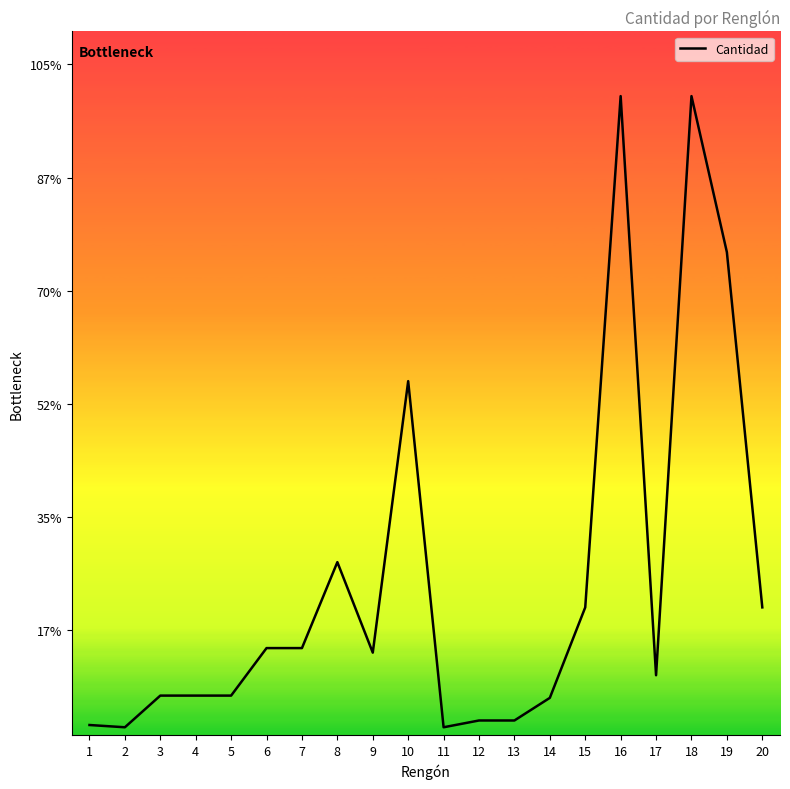

The chart shows a value of 21 at 3. True or false?

True